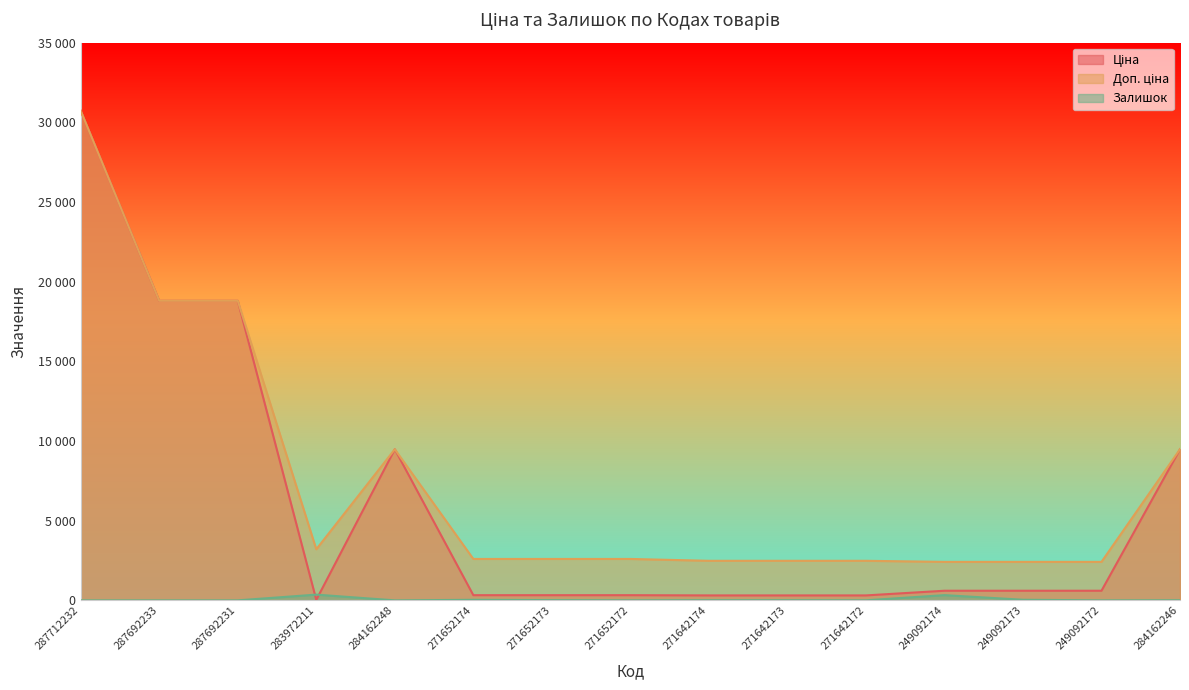

How many lines are shown in the chart?

3